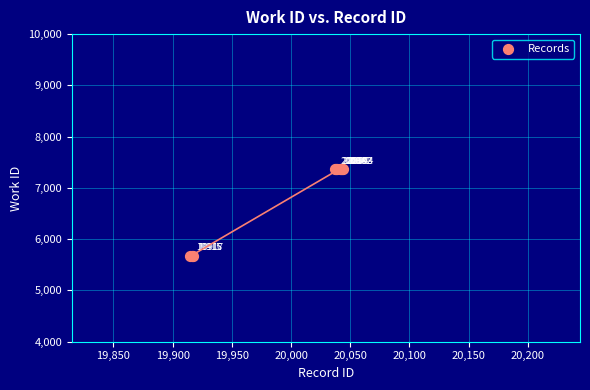

What Y value in the scatter plot is closest to 6523?

5681